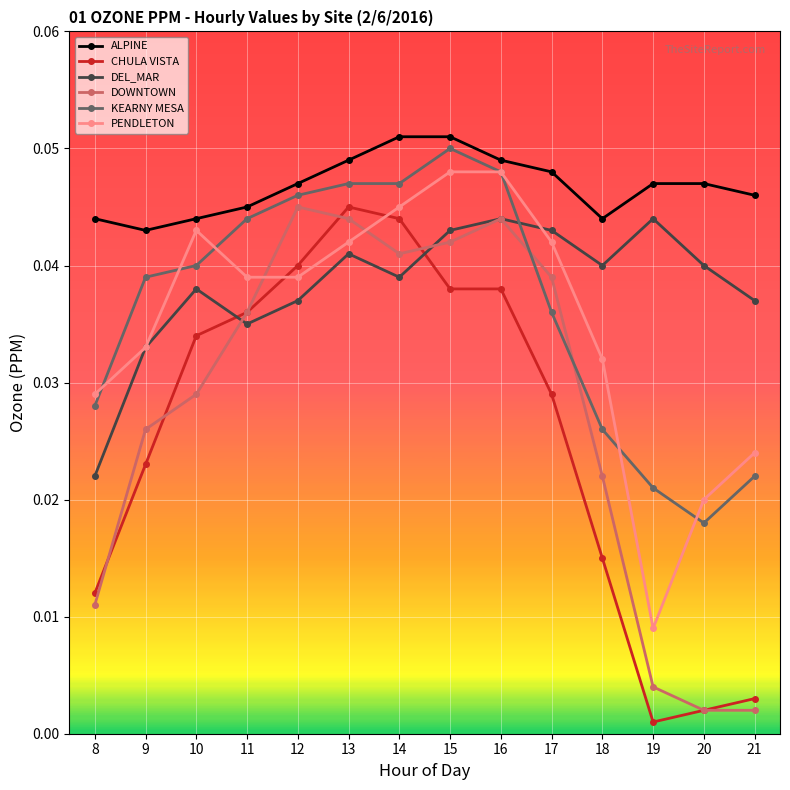

True or false: DEL_MAR has more than 1 points higher than both neighbors.

True